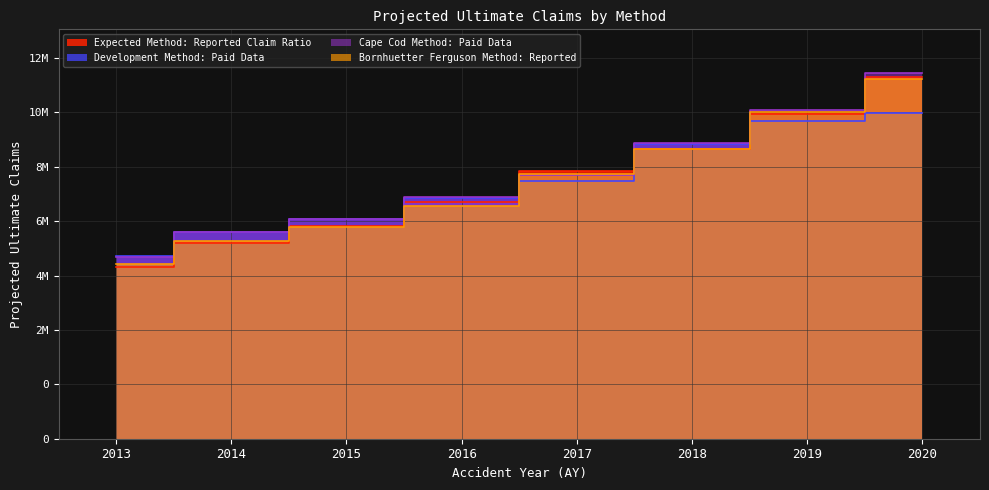

Between 2020 and 2019, which is larger?

2020